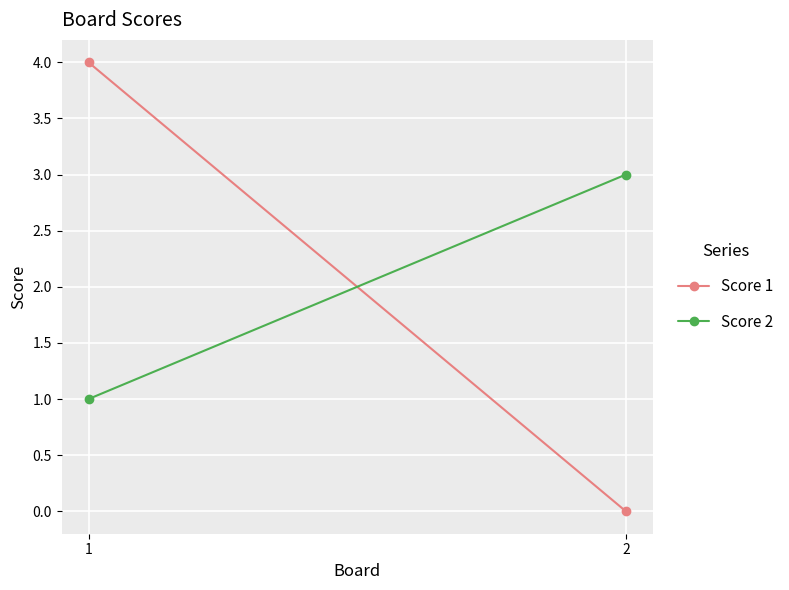

At which category is the sum across all series the highest?

1